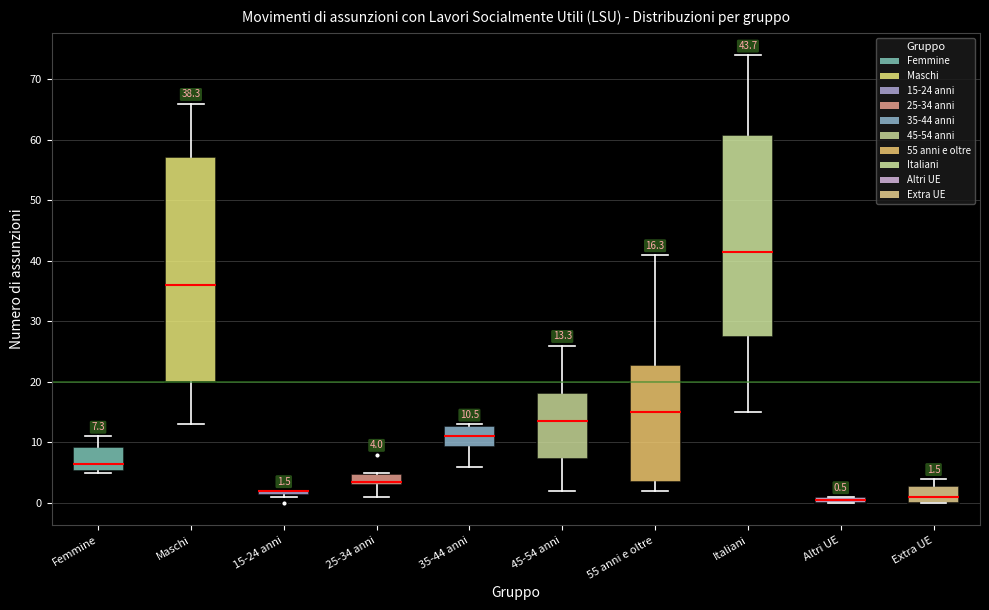

Comparing the boxes themselves (not the whiskers), which one is the tallest?

Maschi